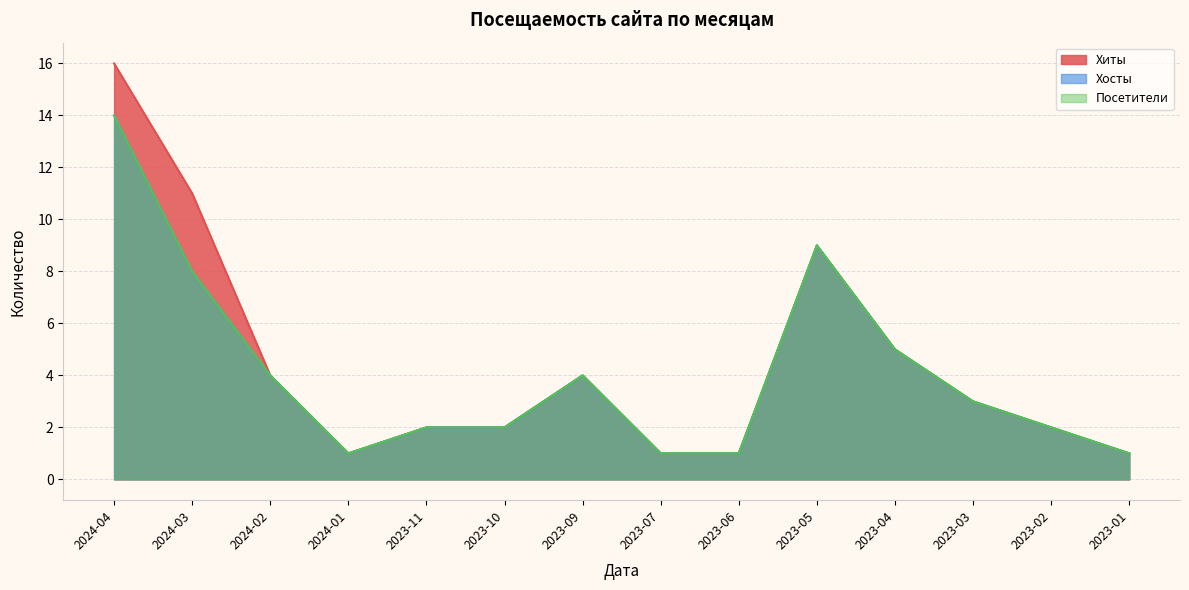

Does the chart have visible grid lines?

Yes